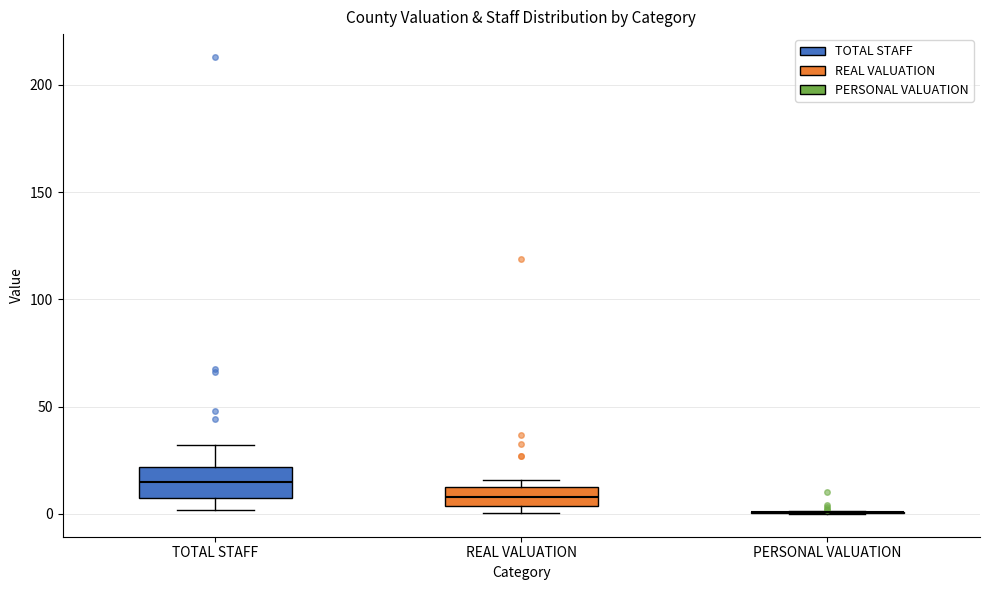

Reading left to right, read every box against the y-axis: the position of its median line, the range the box covers, and the ends of its whiskers. The values are not printed on the chart, so give them approximately, as read against the axis.

TOTAL STAFF: median 15, box 5 to 20, whiskers 0 to 30
REAL VALUATION: median 10 (inside the box), box 5 to 10, whiskers 0 to 15
PERSONAL VALUATION: box collapsed to a line at 0, whiskers 0 to 0